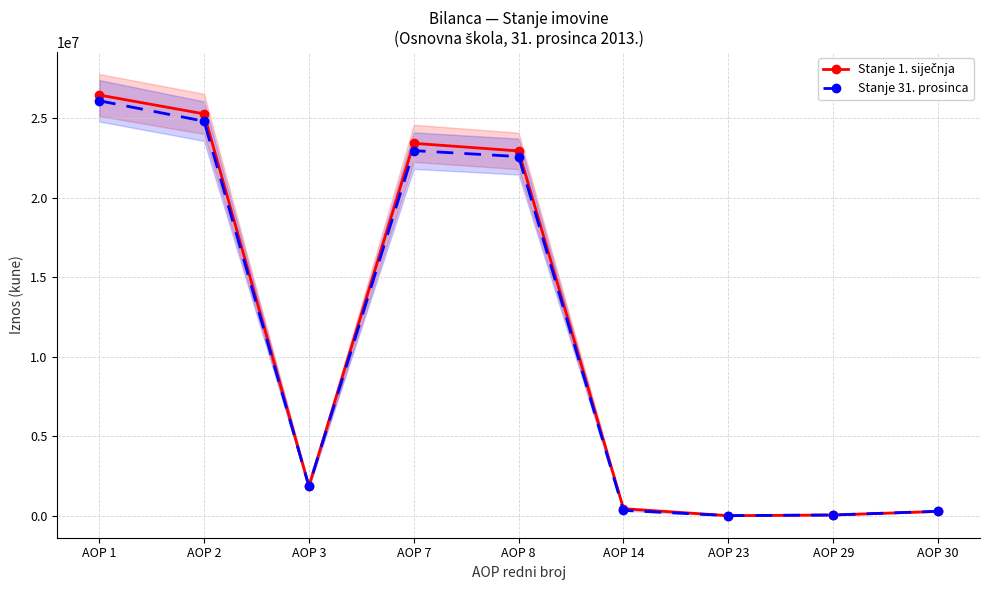

The Stanje 31. prosinca series shows 0 at AOP 23. True or false?

True